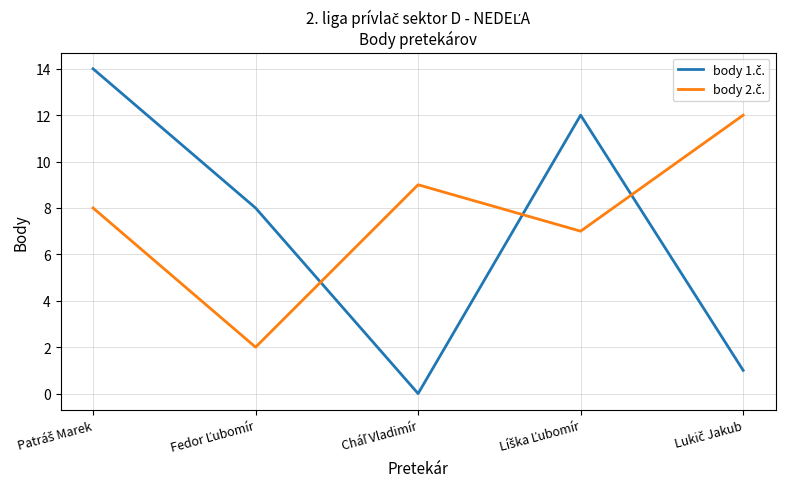

List the labels in order of body 2.č. value, largest first.

Lukič Jakub, Cháľ Vladimír, Patráš Marek, Líška Ľubomír, Fedor Ľubomír